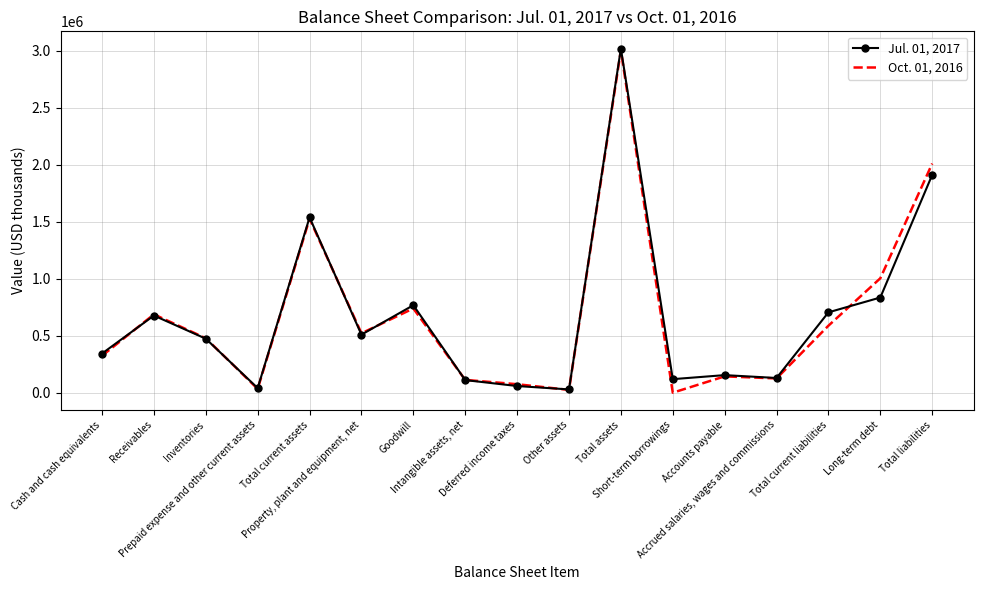

What is the spread (max minus min) of values at Short-term borrowings?

118710